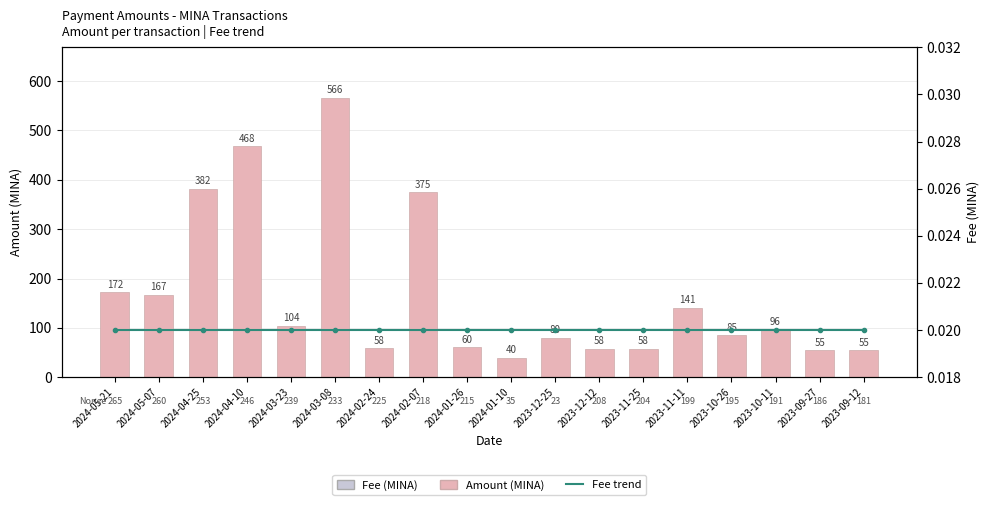

True or false: Fee trend has a value of 0.0 at 2024-01-10.

False